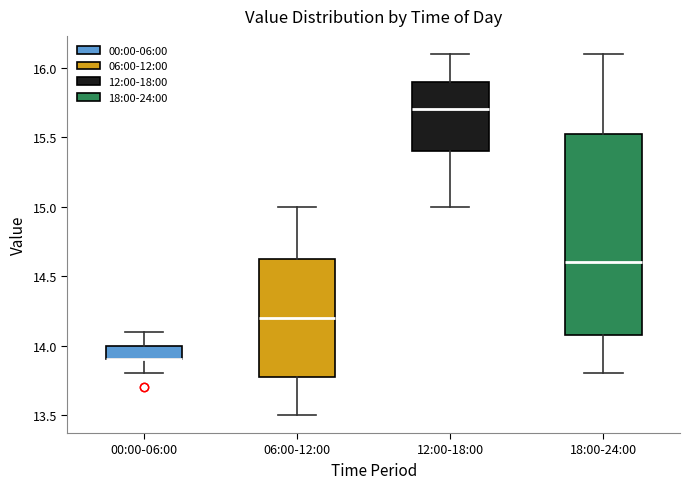

Where does the median line of the box for 06:00-12:00 sit on the y-axis? The values are not printed on the chart, so give them approximately, as read against the axis.

14.20